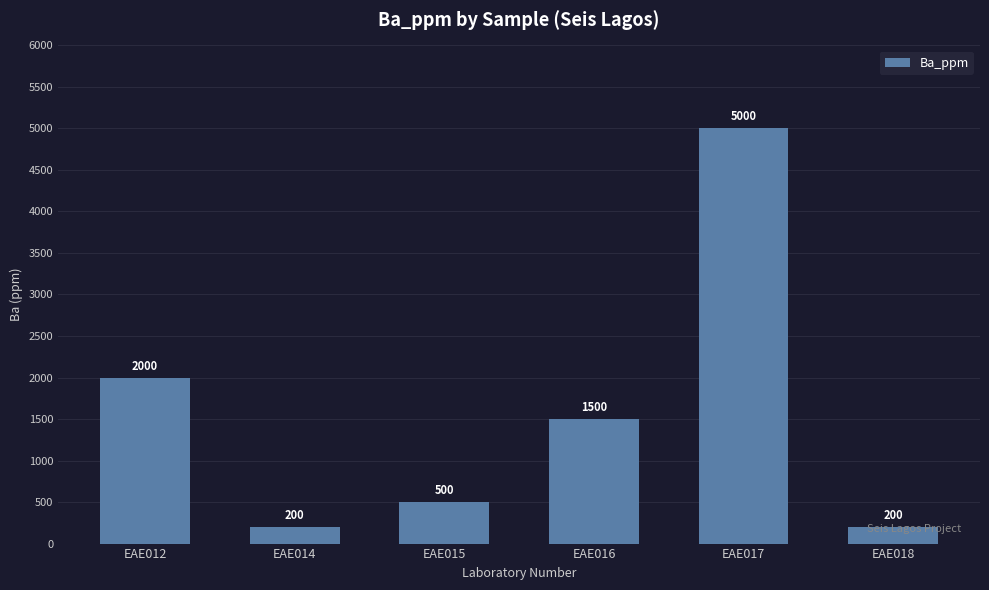

Which category has the highest value across all series?

EAE017